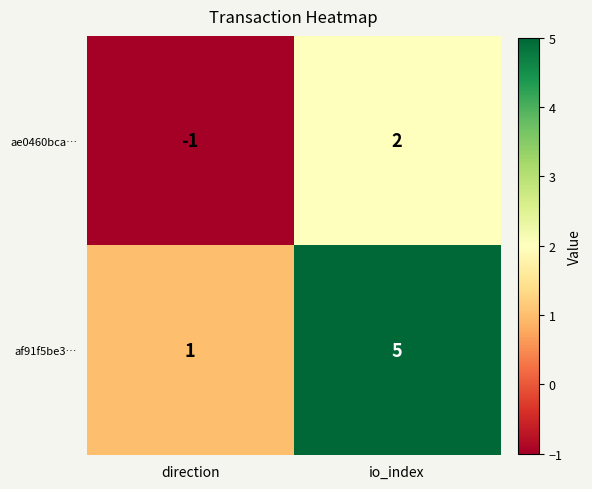

Reading left to right, transcribe all the data shown in this chart.

ae0460bca…: direction=-1	io_index=2
af91f5be3…: direction=1	io_index=5